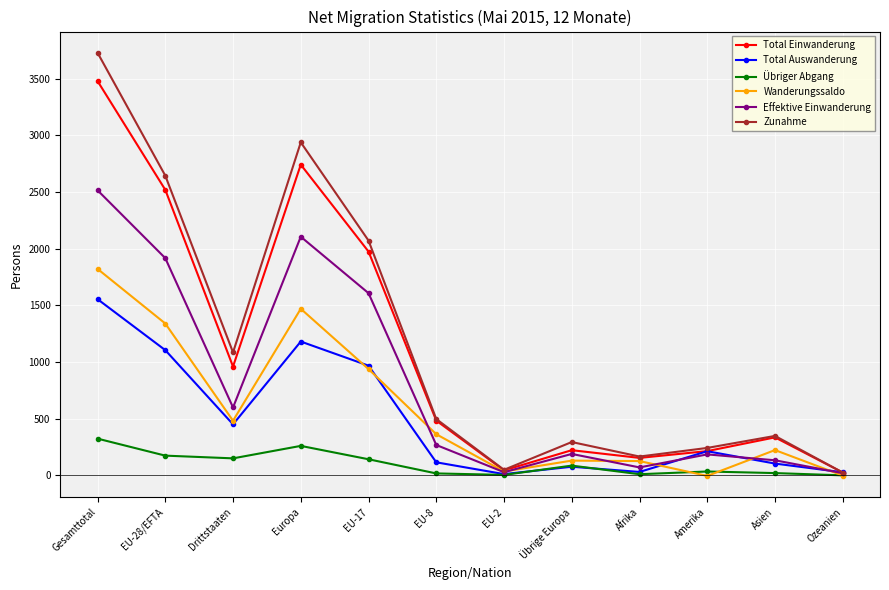

What is the label of the 5th point from the right?

Übrige Europa